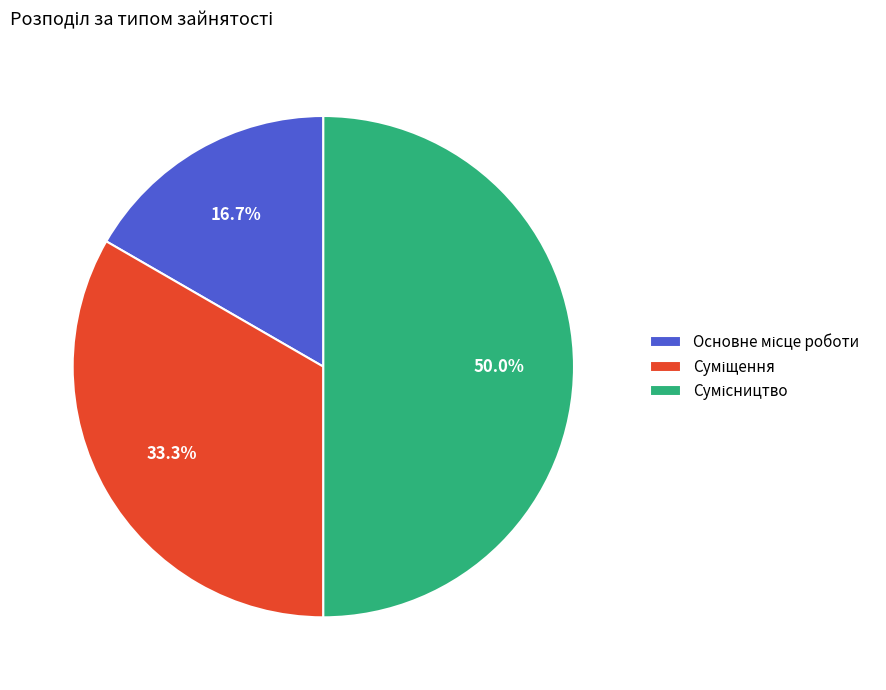

What is the smallest slice in the pie chart?

Основне місце роботи